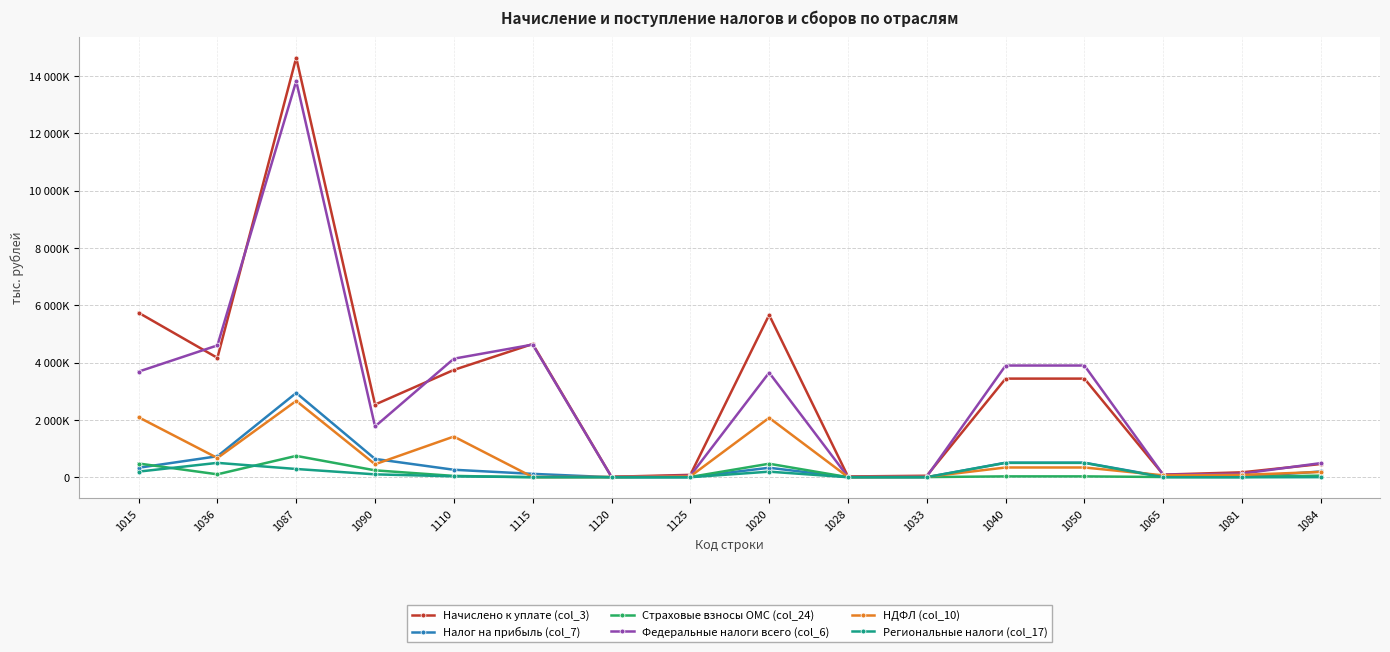

Does the chart have visible grid lines?

Yes